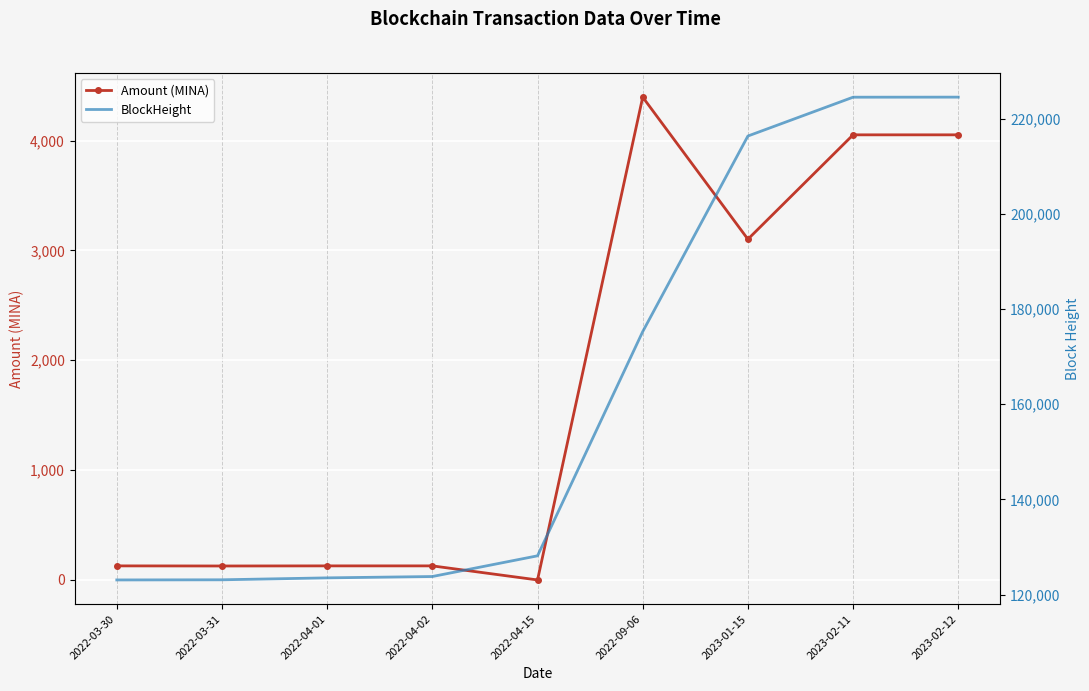

Reading left to right, what are all the values shown in this chart?

Amount (MINA): 2022-03-30=128.0	2022-03-31=127.0	2022-04-01=128.0	2022-04-02=128.0	2022-04-15=0.0	2022-09-06=4395.2	2023-01-15=3101.7	2023-02-11=4052.0	2023-02-12=4052.0
BlockHeight: 2022-03-30=123064.0	2022-03-31=123093.0	2022-04-01=123499.0	2022-04-02=123782.0	2022-04-15=128136.0	2022-09-06=175270.0	2023-01-15=216390.0	2023-02-11=224553.0	2023-02-12=224565.0